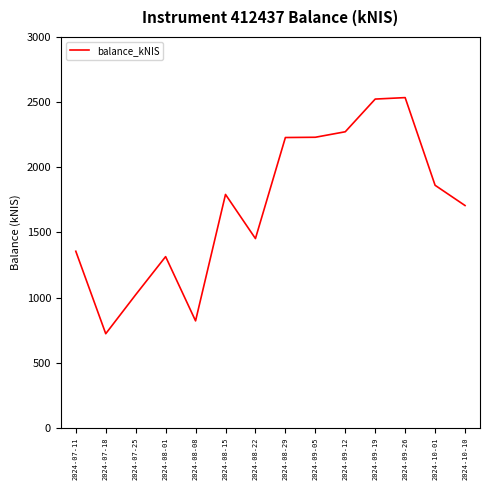

What is the greatest value displayed?

2534.4